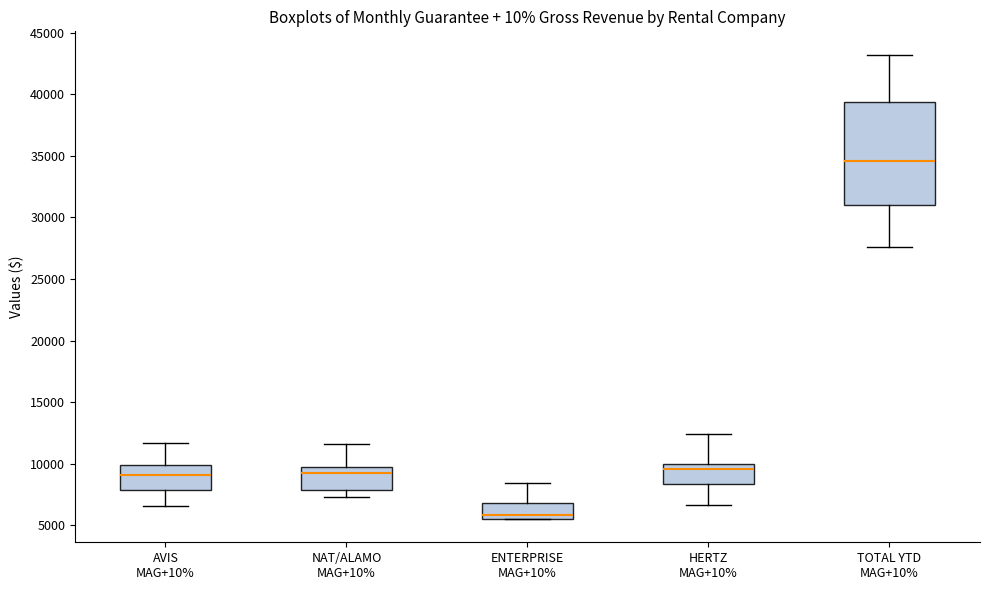

Comparing the boxes themselves (not the whiskers), which one is the tallest?

TOTAL YTD MAG+10%